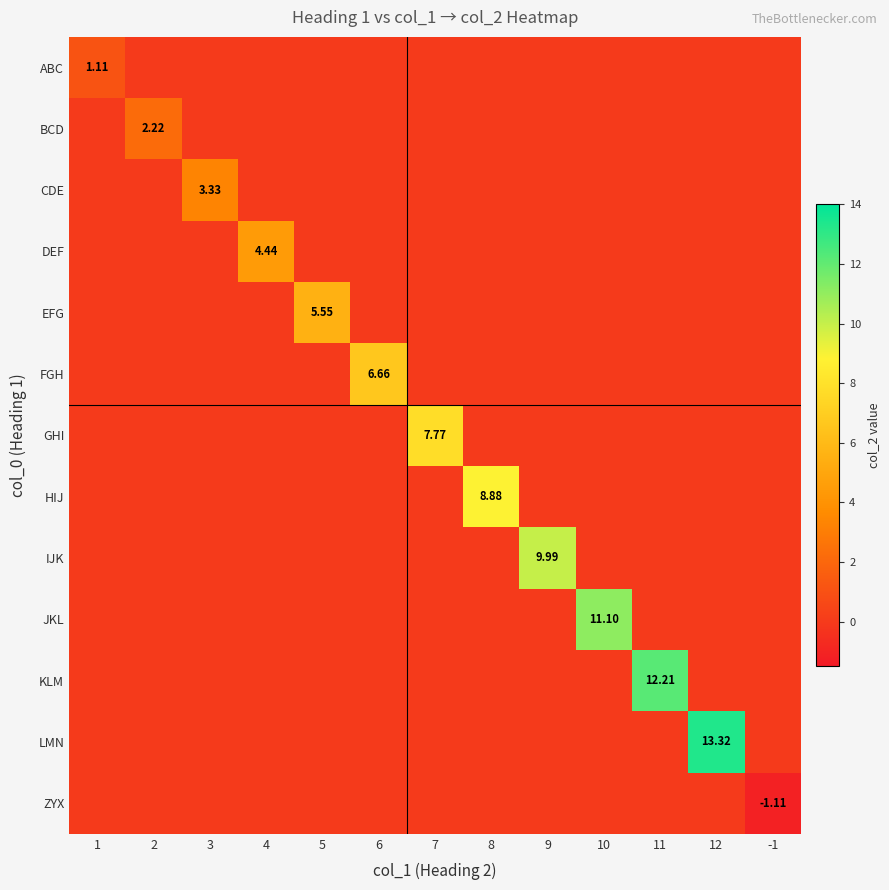

The DEF series shows -1.6 at 9. True or false?

False